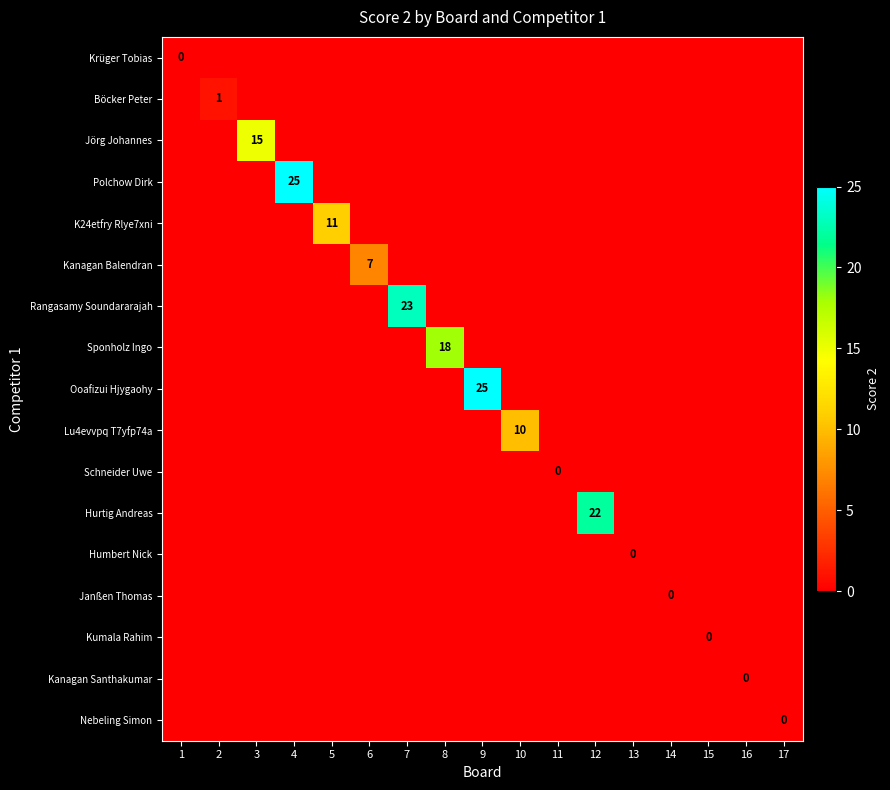

Which has a higher value, 9 or 10?

9